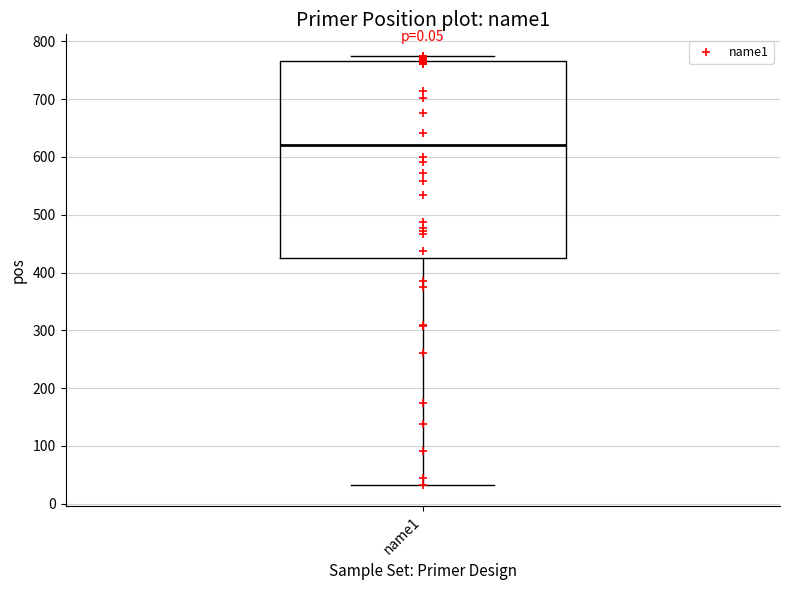

Read this box plot against the y-axis: the position of the median line, the range covered by the box, and the ends of both whiskers. The values are not printed on the chart, so give them approximately, as read against the axis.

median 620, box 420 to 770, whiskers 30 to 780